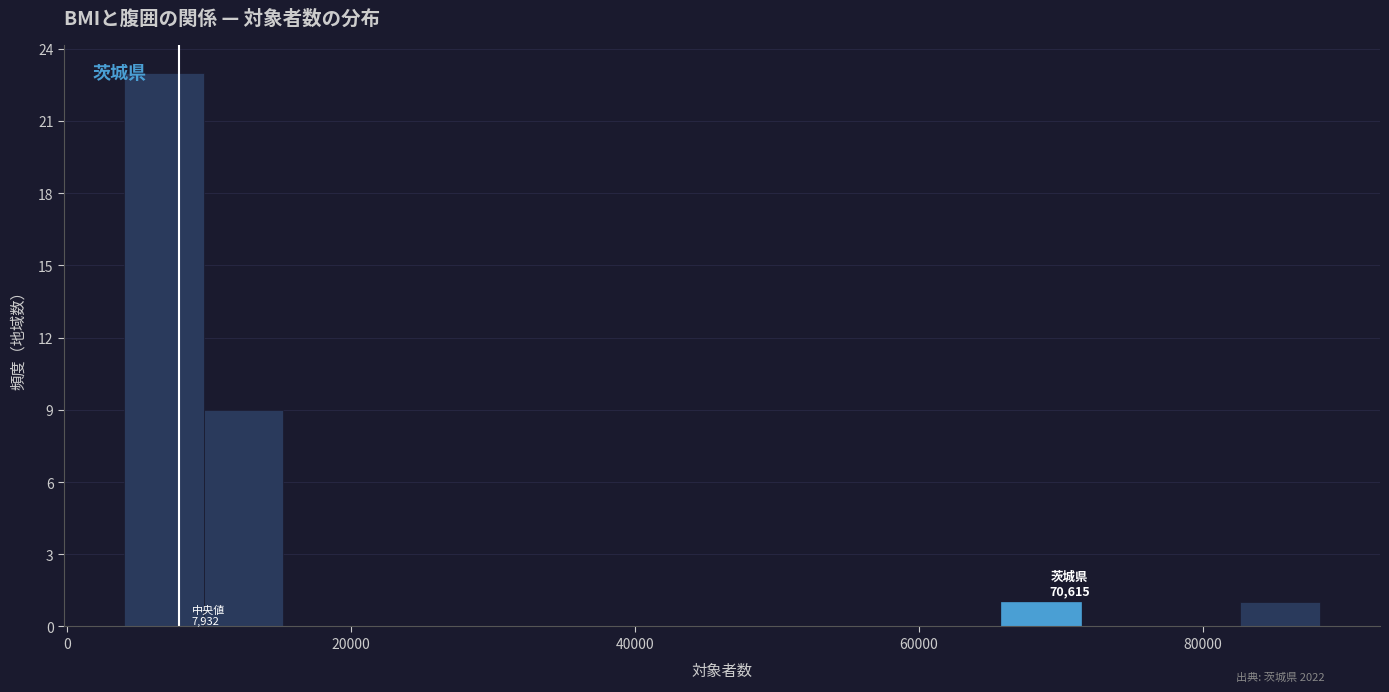

Read against the x-axis, roughly where is the centre of the tallest bar?

6000